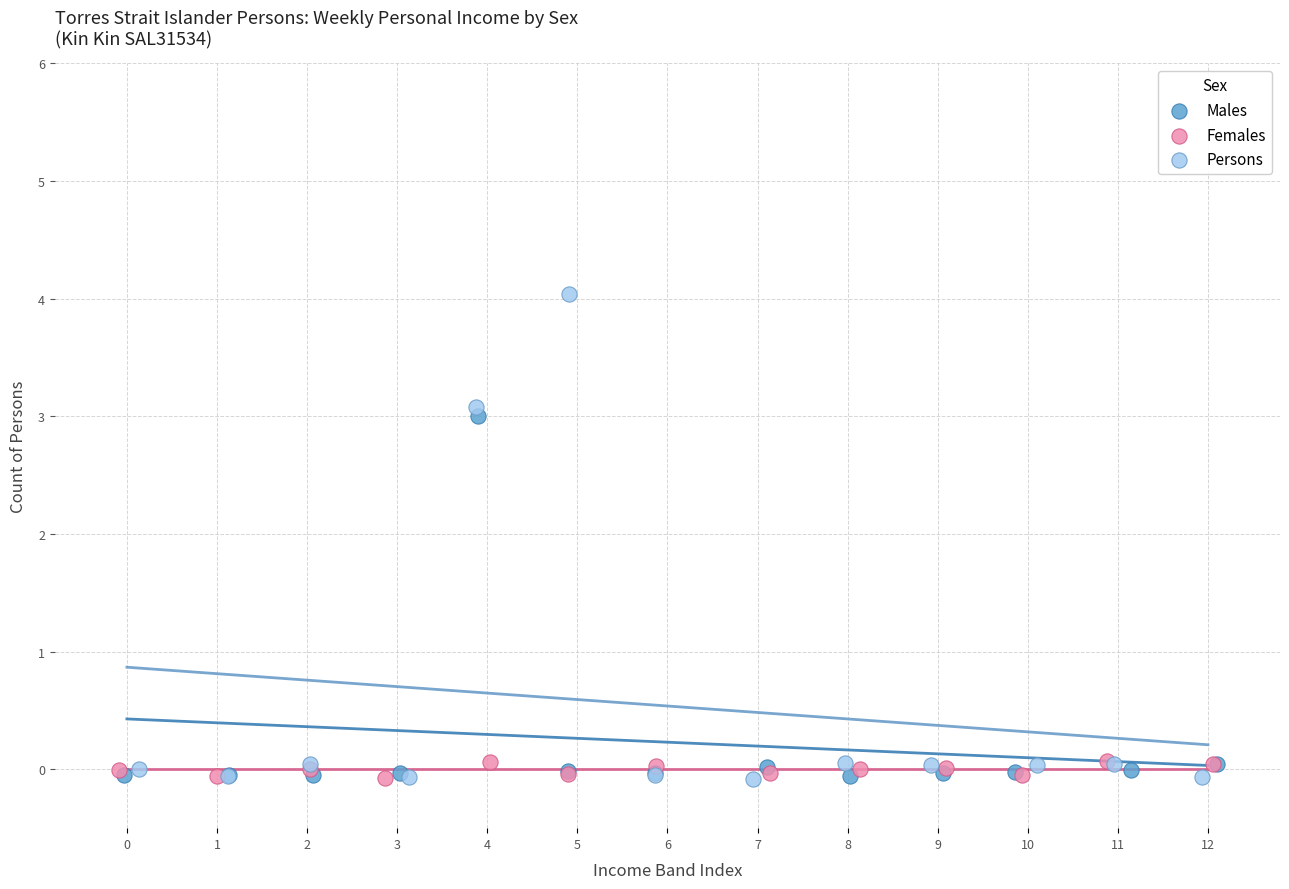

Which series has the largest Y range (max minus min)?

Persons